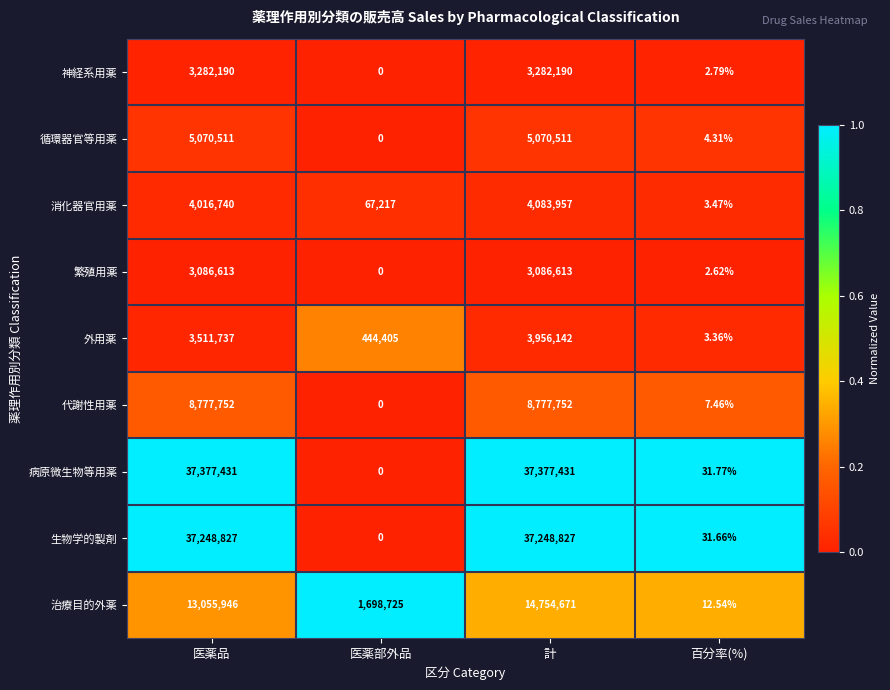

At how many categories does at least one series exceed 0?

4